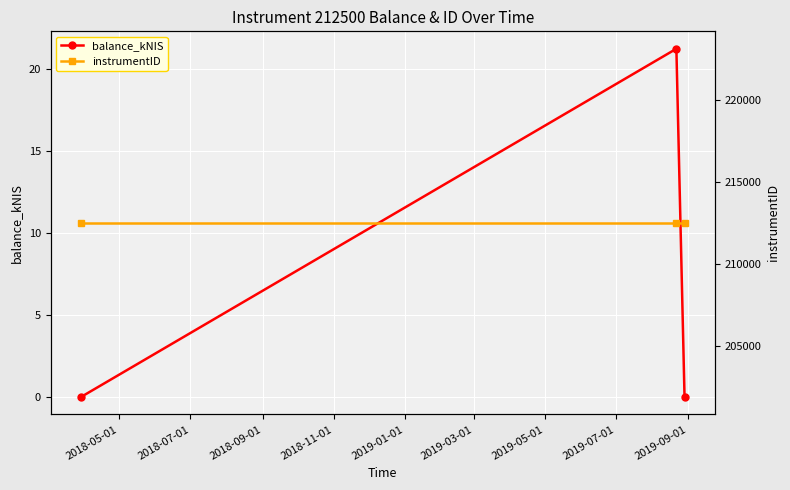

What is the maximum value for balance_kNIS?

21.3